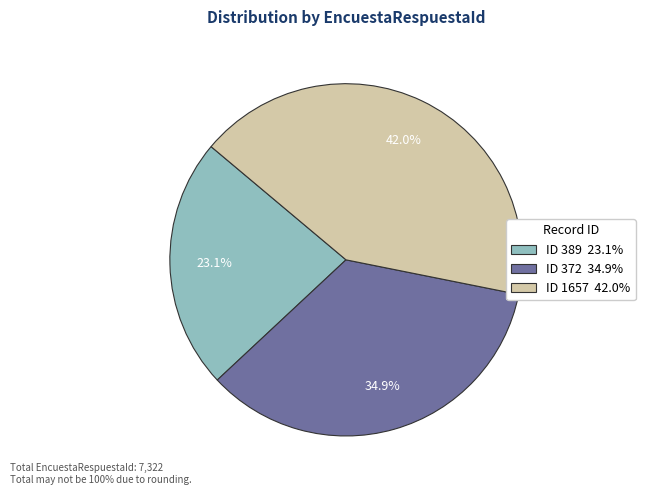

Does any single category account for the majority?

No